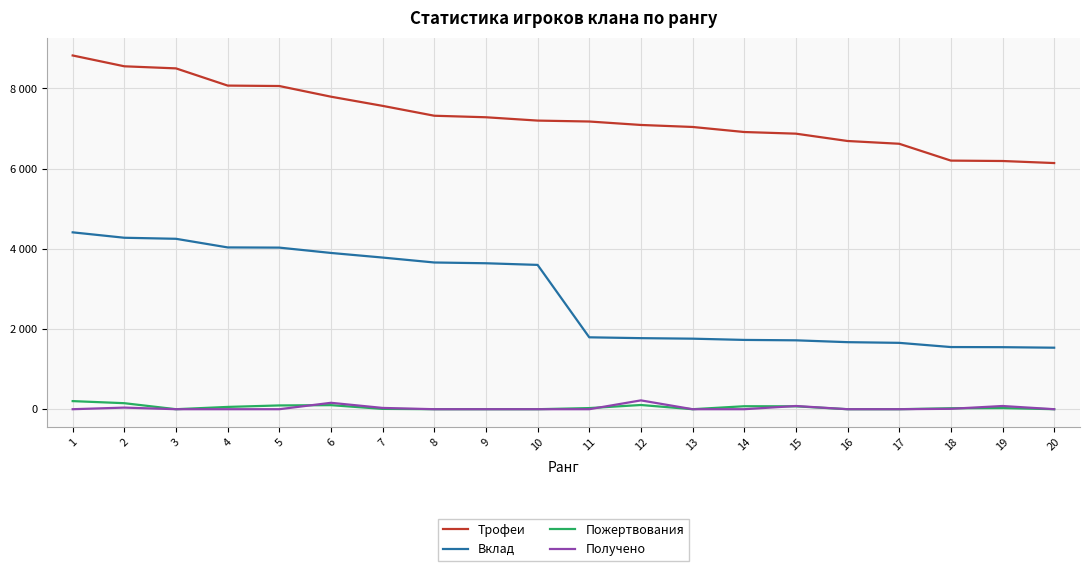

What are all the series names shown in the legend?

Трофеи, Вклад, Пожертвования, Получено